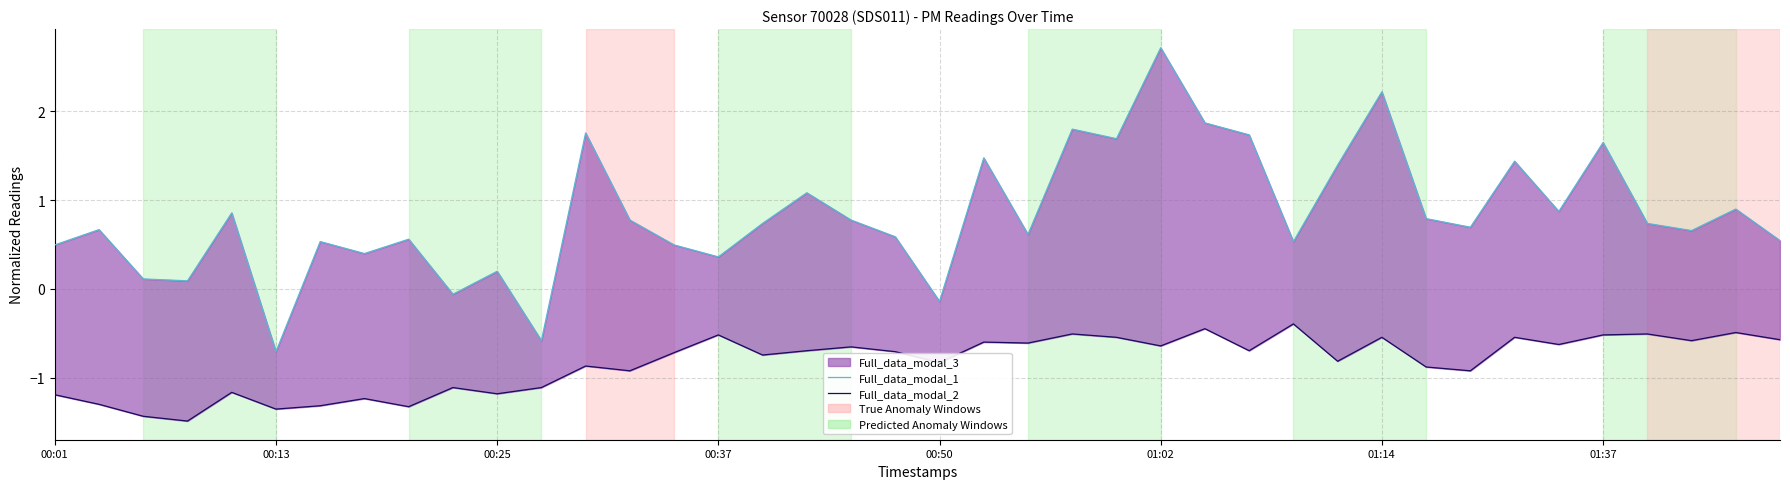

True or false: Full_data_modal_2 and Full_data_modal_1 cross at least once.

False